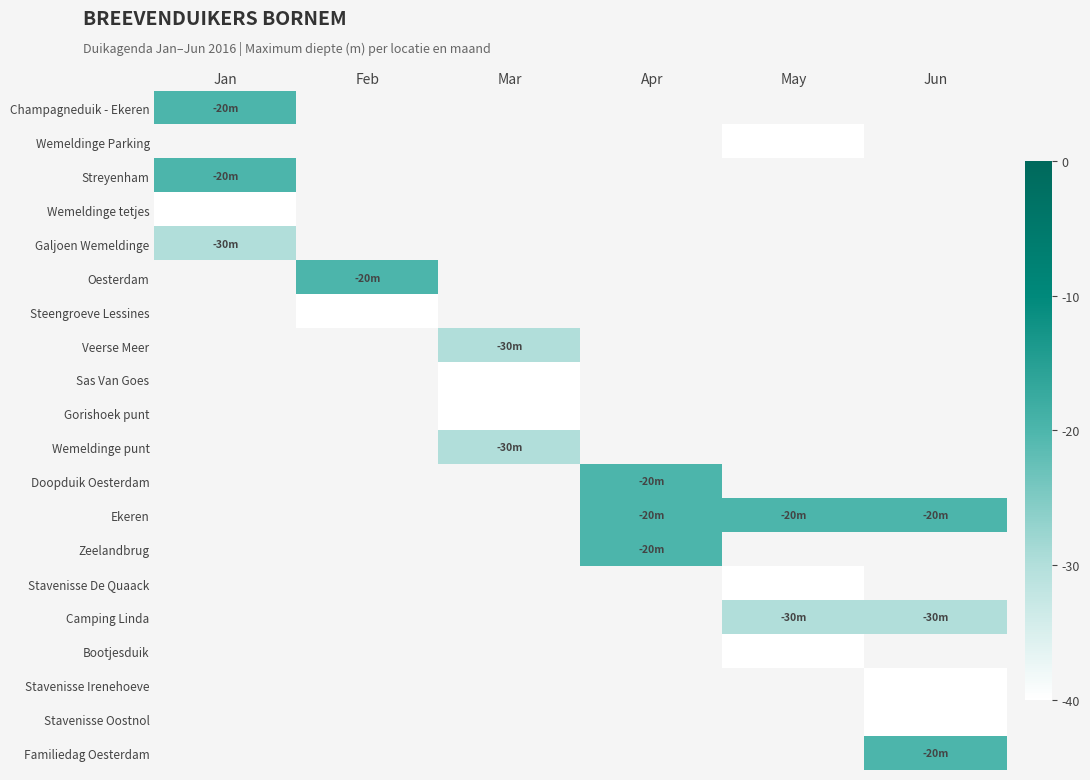

Count the number of categories in the chart.

6